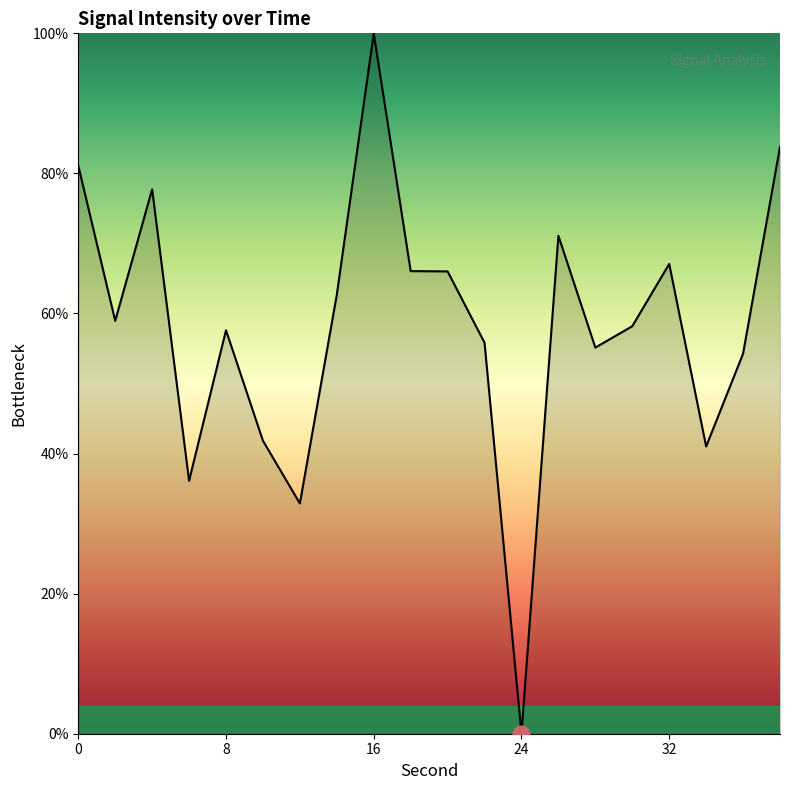

What is the greatest value displayed?

100.0